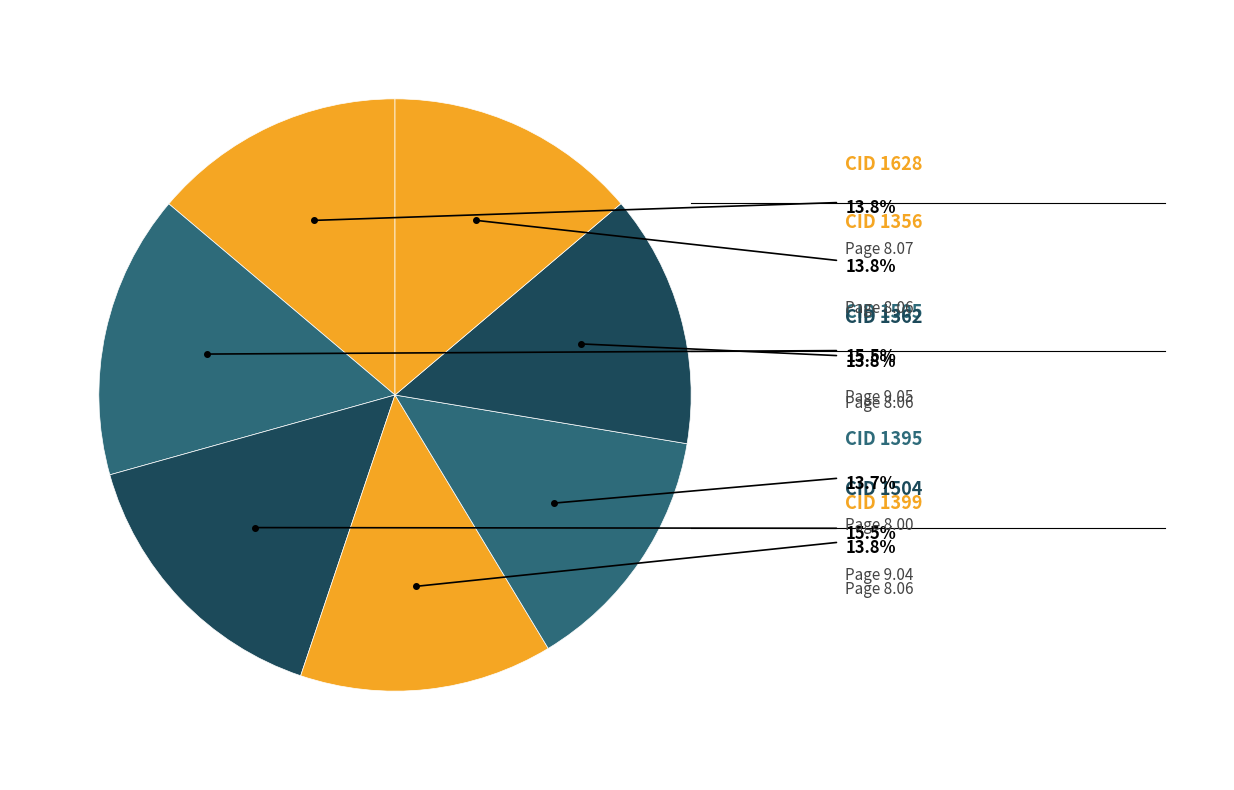

Count the number of slices in the pie.

7